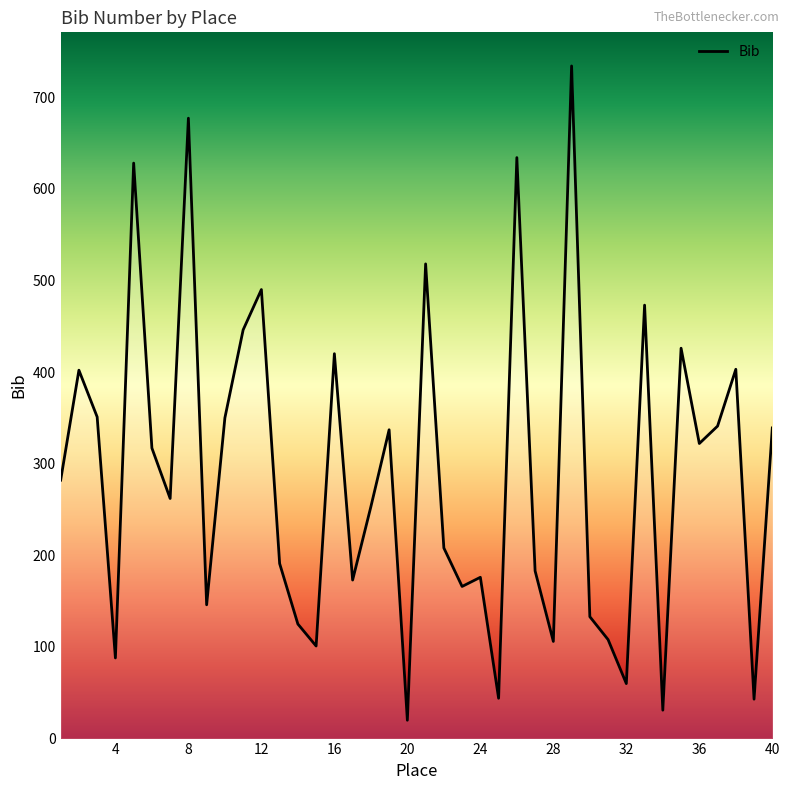

What is the difference between the maximum and minimum values?

714